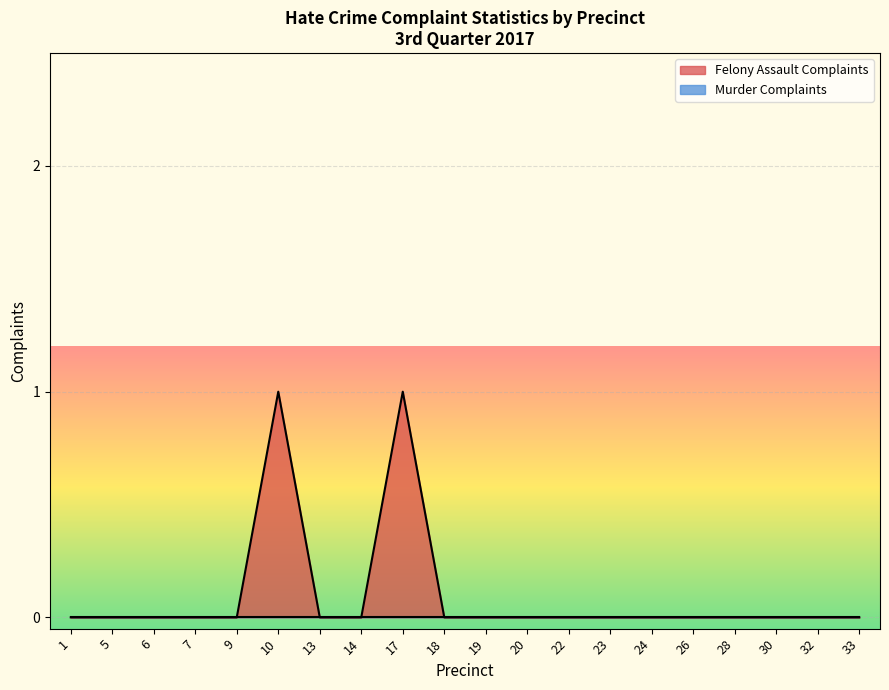

True or false: the data shows 0 at 18.

True